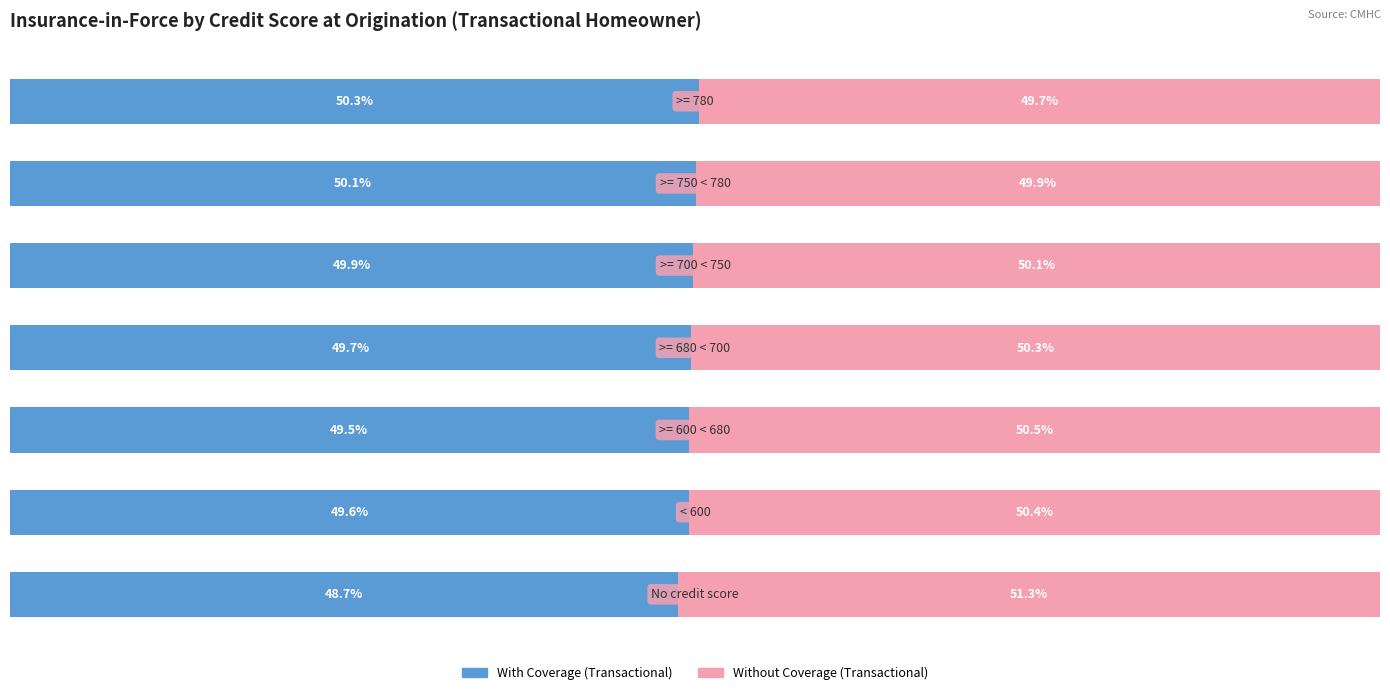

Which series has the largest range (max minus min)?

With Coverage (Transactional)